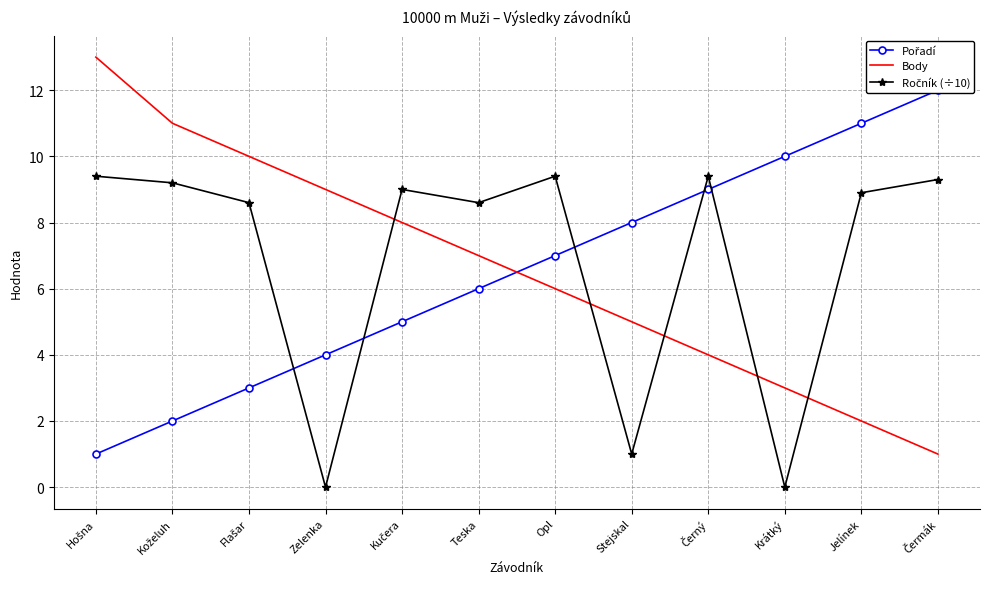

What value does the Pořadí series have at Krátký?

10.0